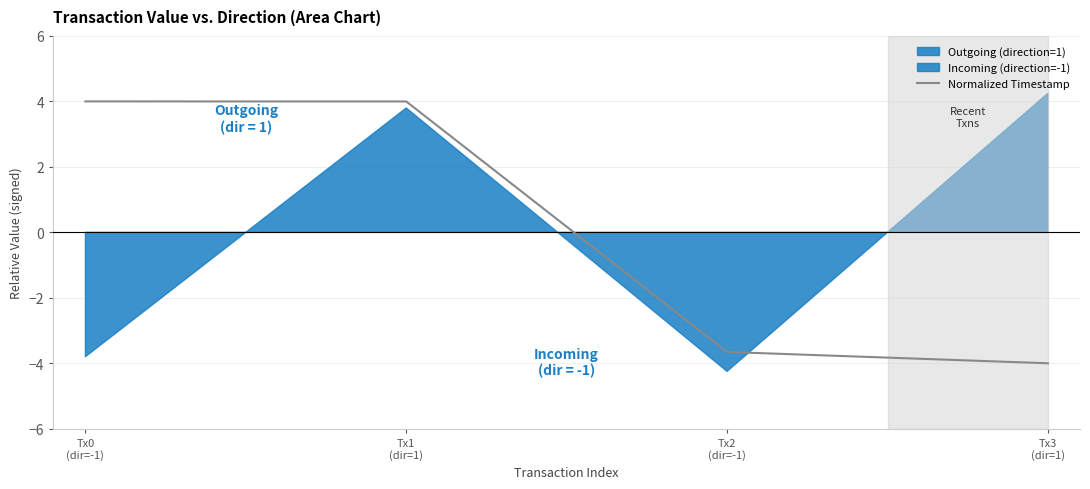

Between Tx0
(dir=-1) and Tx1
(dir=1), which is larger?

Tx0
(dir=-1)